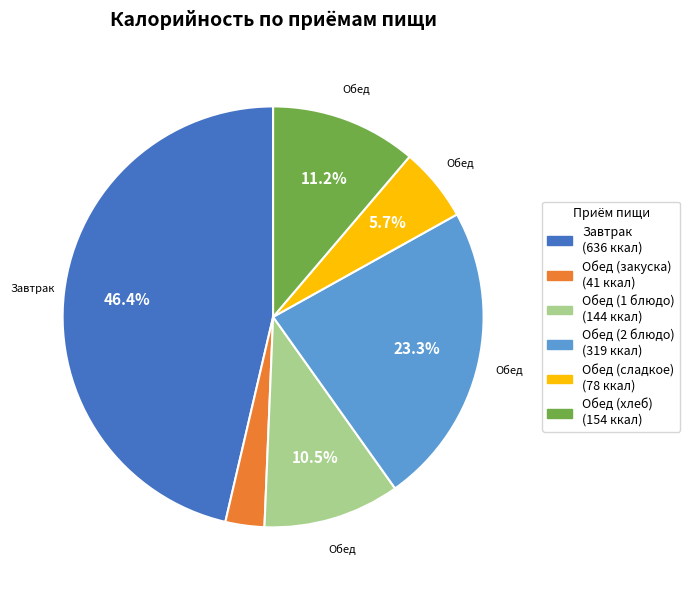

Is there any slice that represents more than half of the pie?

No